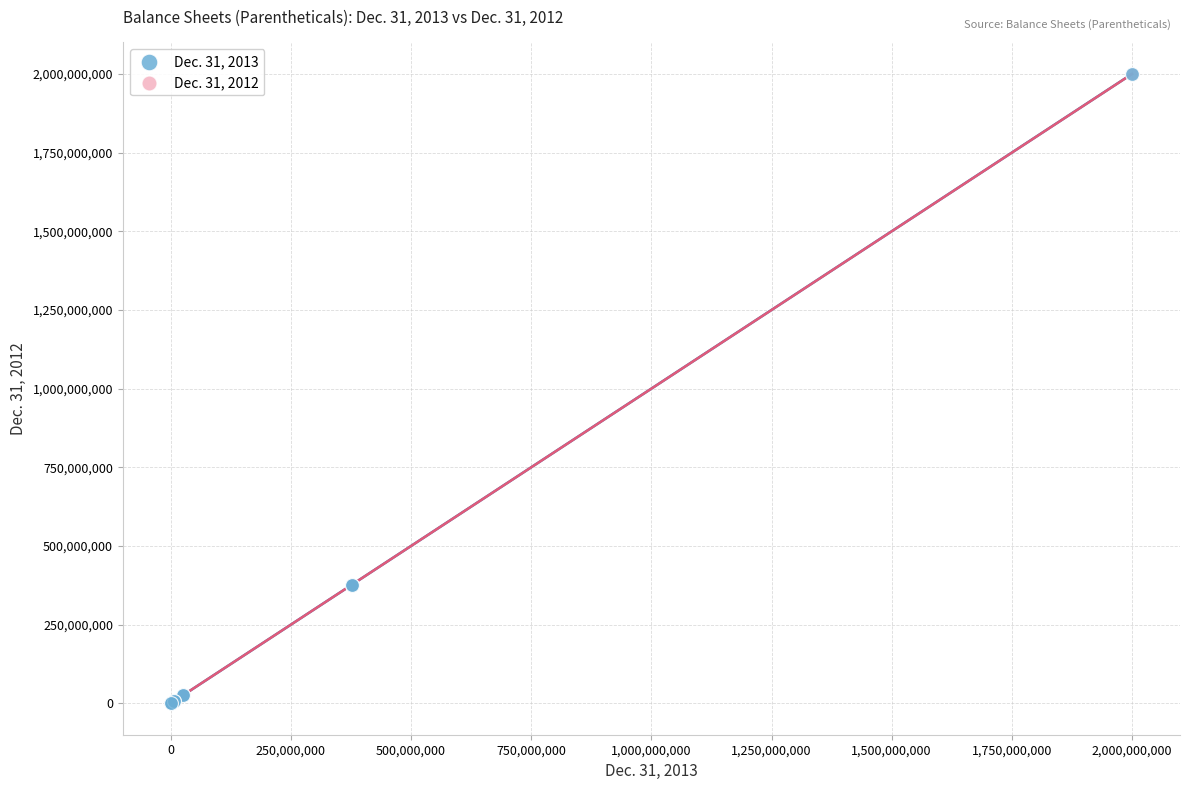

What are all the series names shown in the legend?

Dec. 31, 2013, Dec. 31, 2012